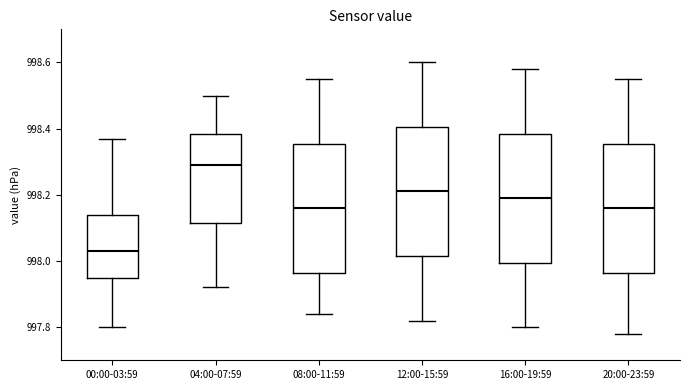

Where is the lower edge of the box for 16:00-19:59 on the y-axis? The values are not printed on the chart, so give them approximately, as read against the axis.

998.00